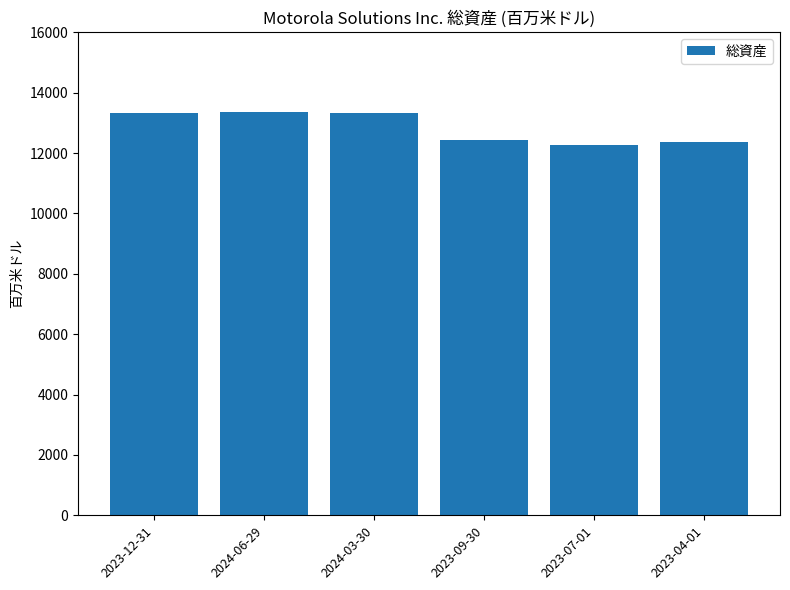

How many bars are there in total?

6